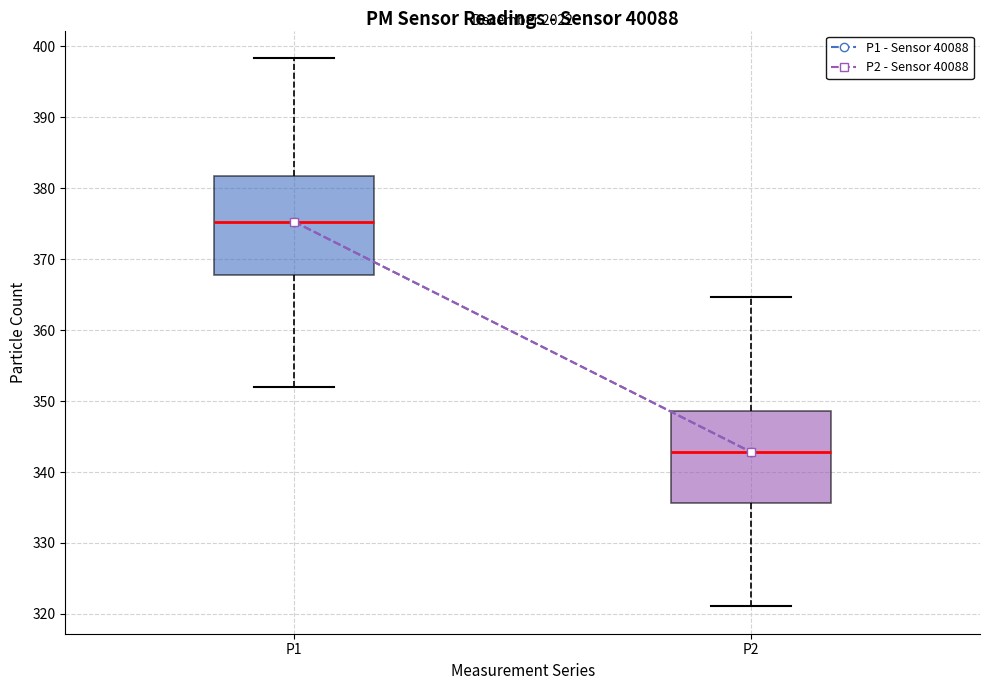

Which box's median line is the highest?

P1